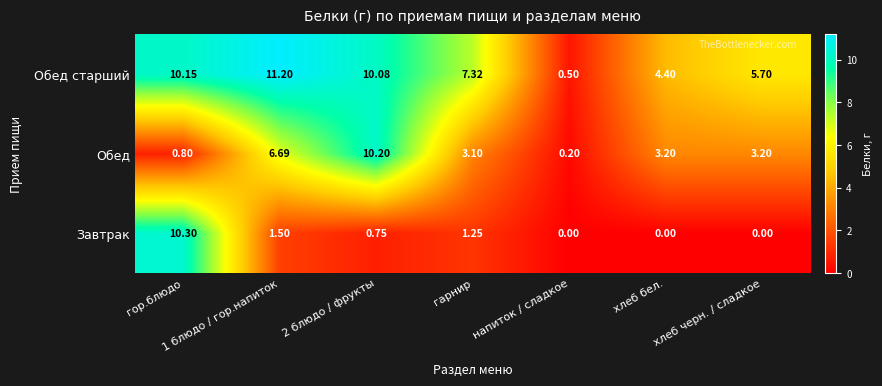

At which category is the sum across all series the highest?

гор.блюдо